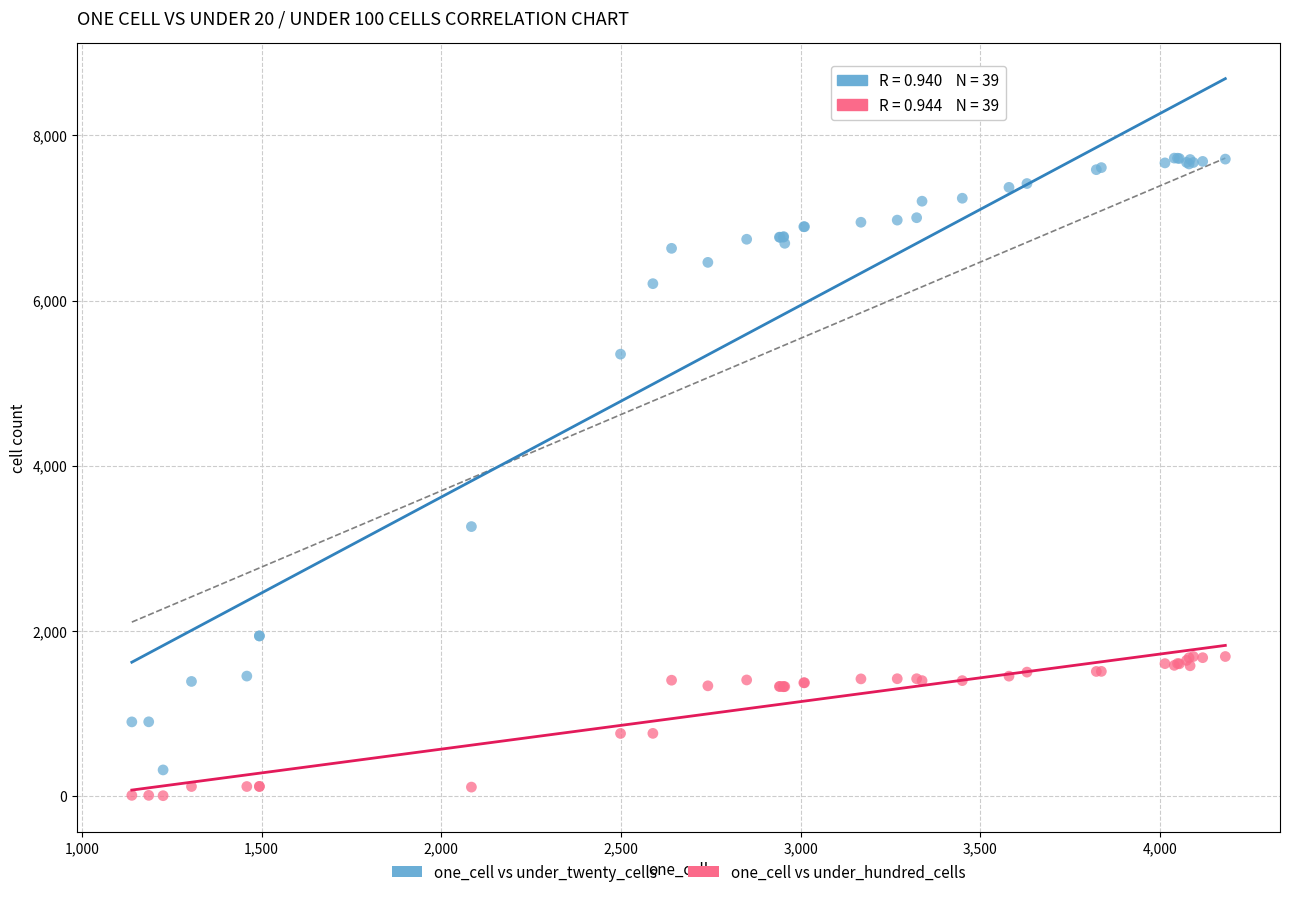

Which series contains the lowest Y value?

one_cell vs under_hundred_cells